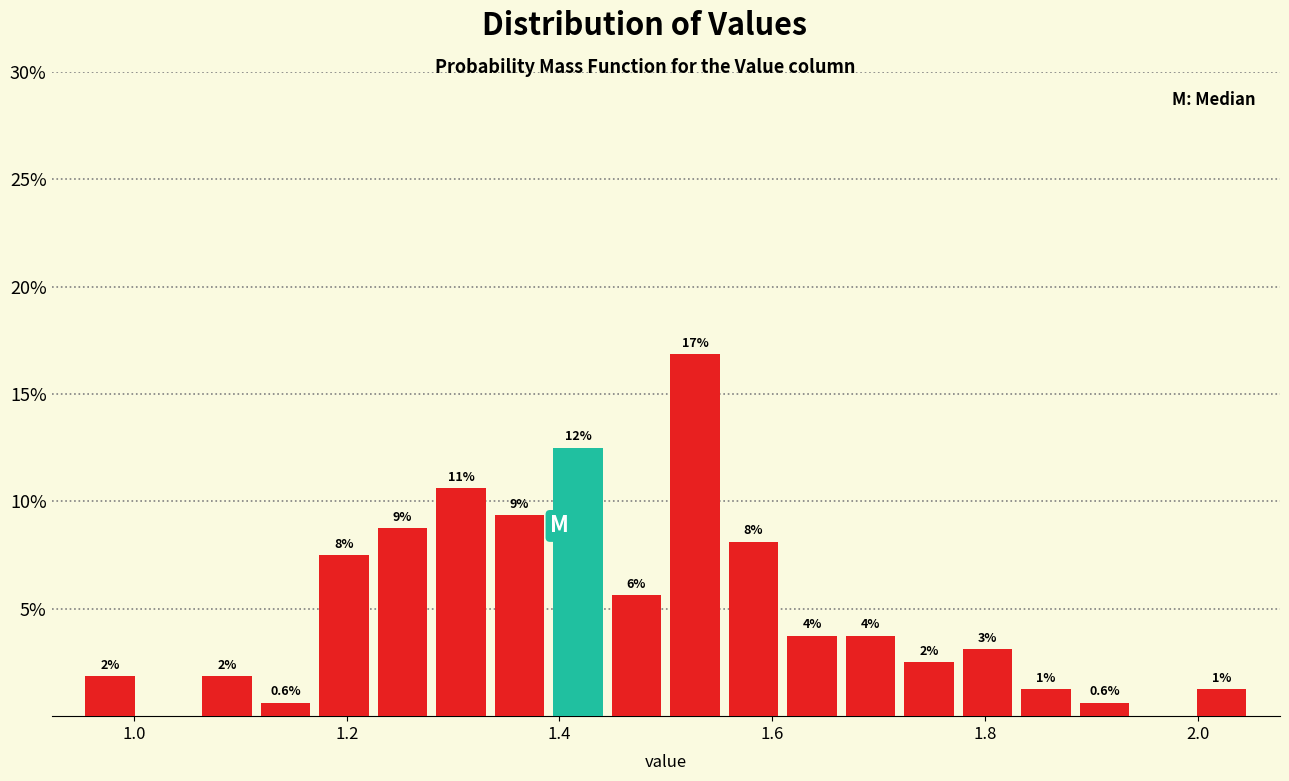

Around what value on the x-axis is the tallest bar? Give the approximate position of its centre, as read against the axis.

1.52